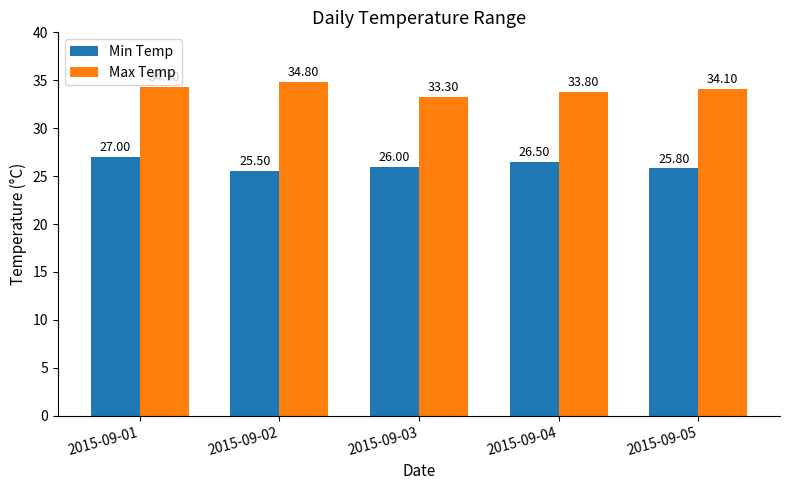

Reading right to left, extract all data points from this chart.

Min Temp: 2015-09-05=25.8	2015-09-04=26.5	2015-09-03=26.0	2015-09-02=25.5	2015-09-01=27.0
Max Temp: 2015-09-05=34.1	2015-09-04=33.8	2015-09-03=33.3	2015-09-02=34.8	2015-09-01=34.3